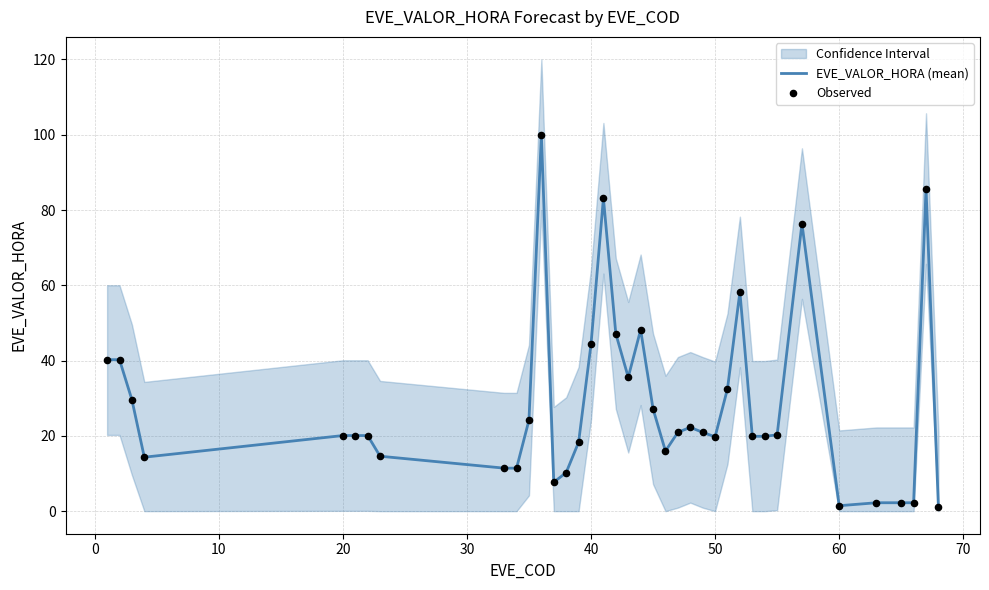

Which series contains the highest Y value?

EVE_VALOR_HORA (mean)